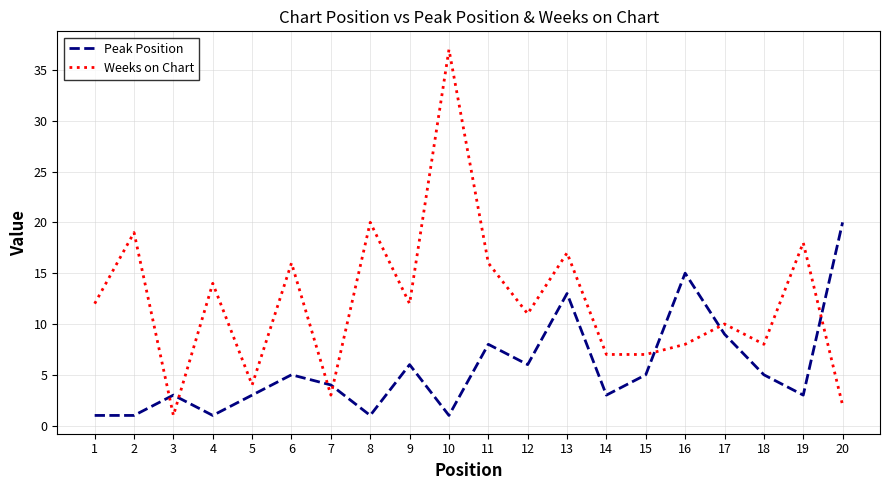

What are all the series names shown in the legend?

Peak Position, Weeks on Chart